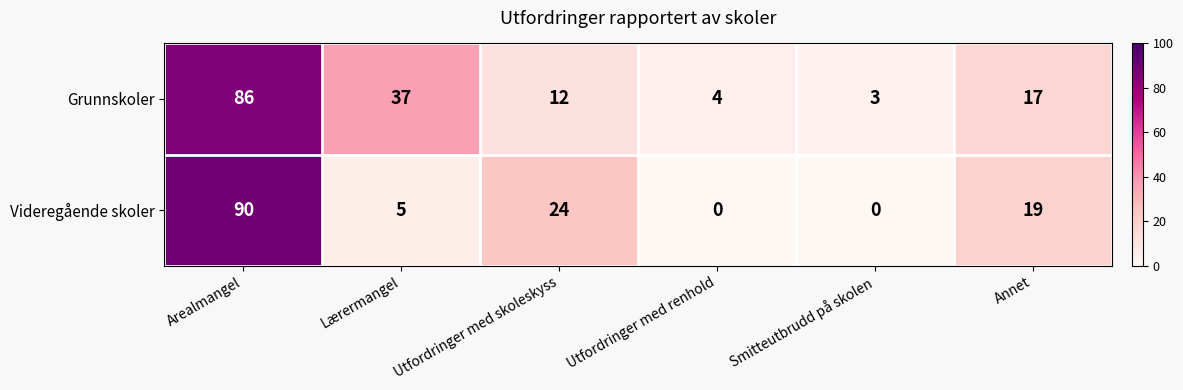

At which label does Grunnskoler first exceed 17?

Arealmangel